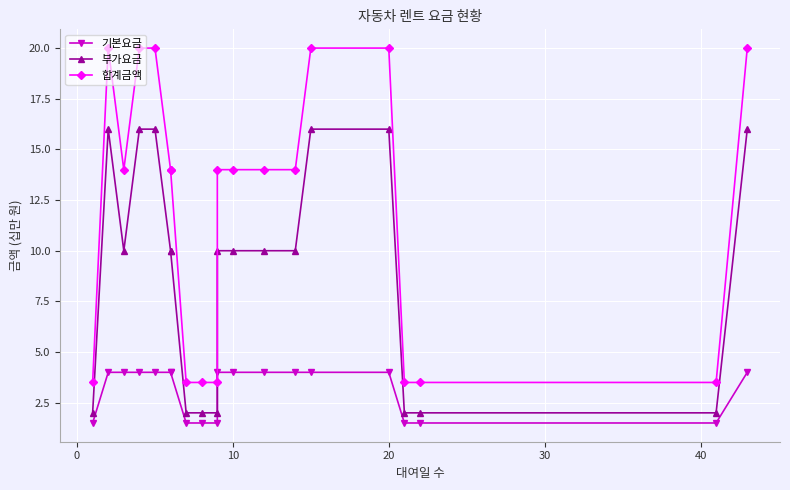

At how many categories does at least one series exceed 13?

13